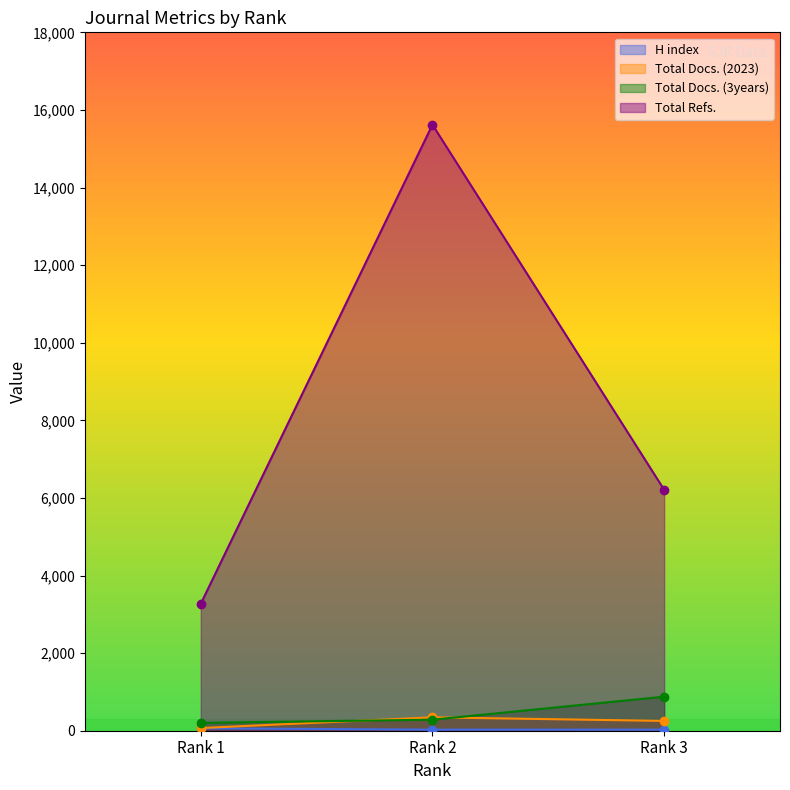

Between Rank 2 and Rank 3, which series saw the biggest shift?

Total Refs.